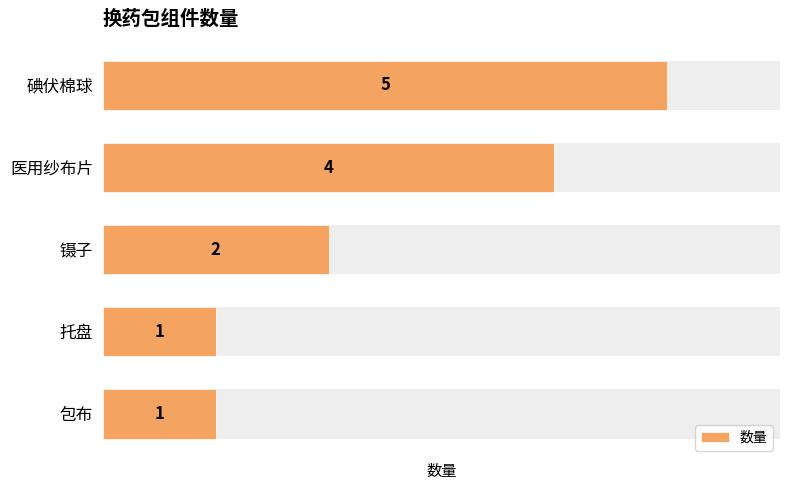

Are the bars horizontal?

Yes